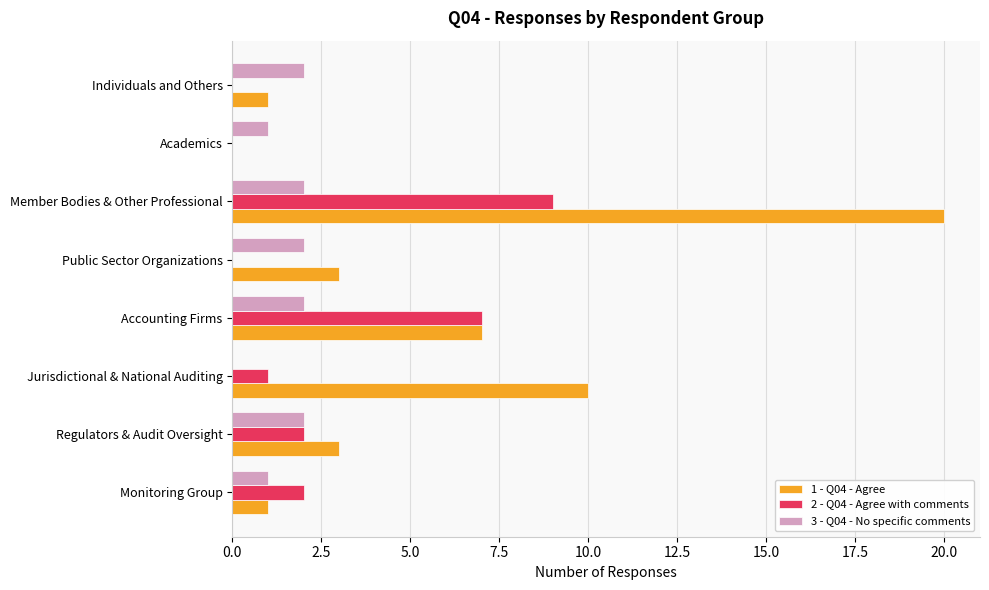

The value of 2 - Q04 - Agree with comments at Individuals and Others is -6. True or false?

False